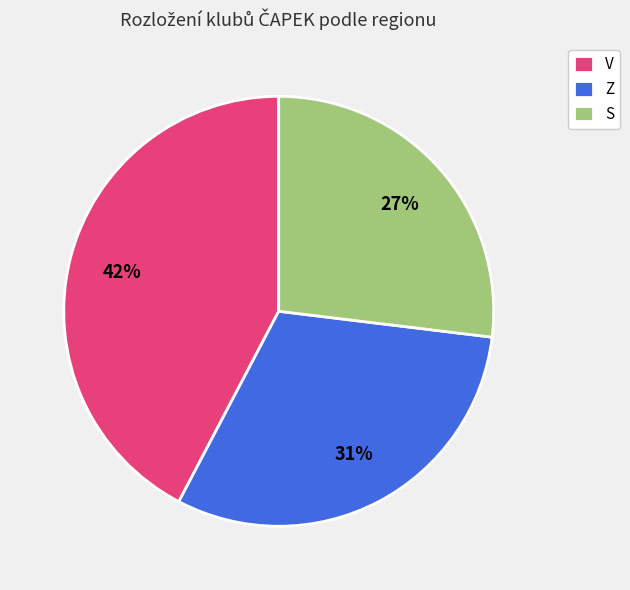

To the nearest percent, what is the difference between the largest and smallest slice percentages?

15%